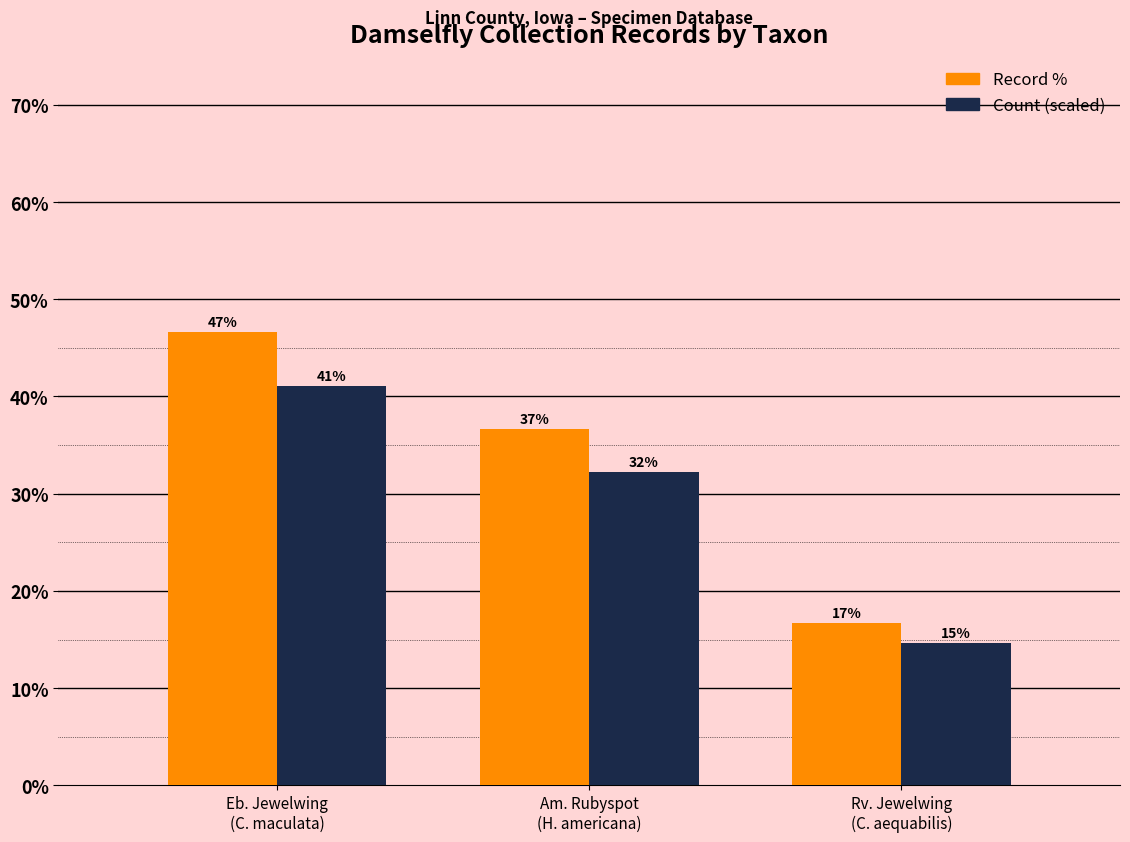

List the labels in order of Record % value, largest first.

Eb. Jewelwing
(C. maculata), Am. Rubyspot
(H. americana), Rv. Jewelwing
(C. aequabilis)